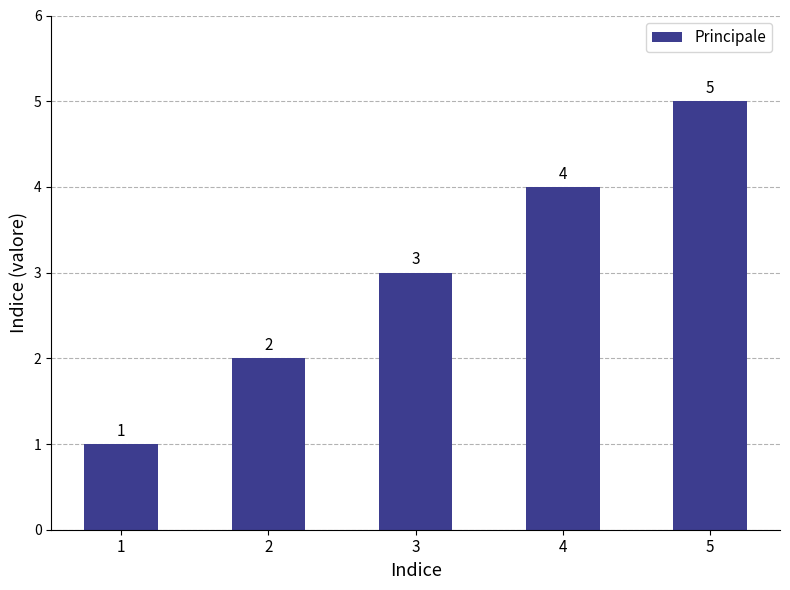

Between 5 and 4, which is larger?

5